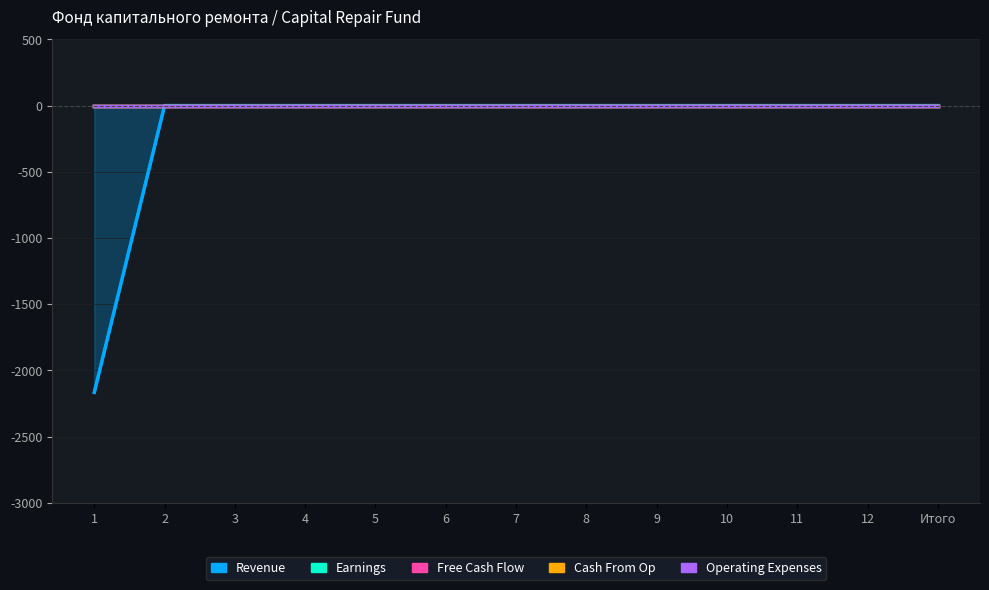

The Cash From Op series shows 0.0 at 8. True or false?

True